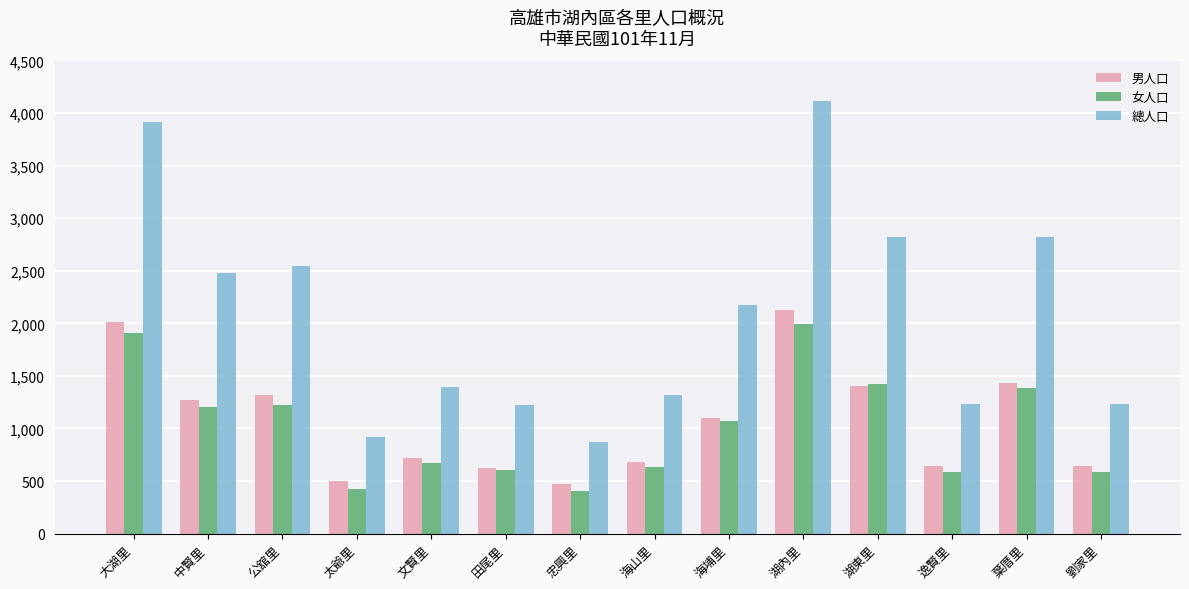

Is it true that 總人口 equals 1735 at 田尾里?

False